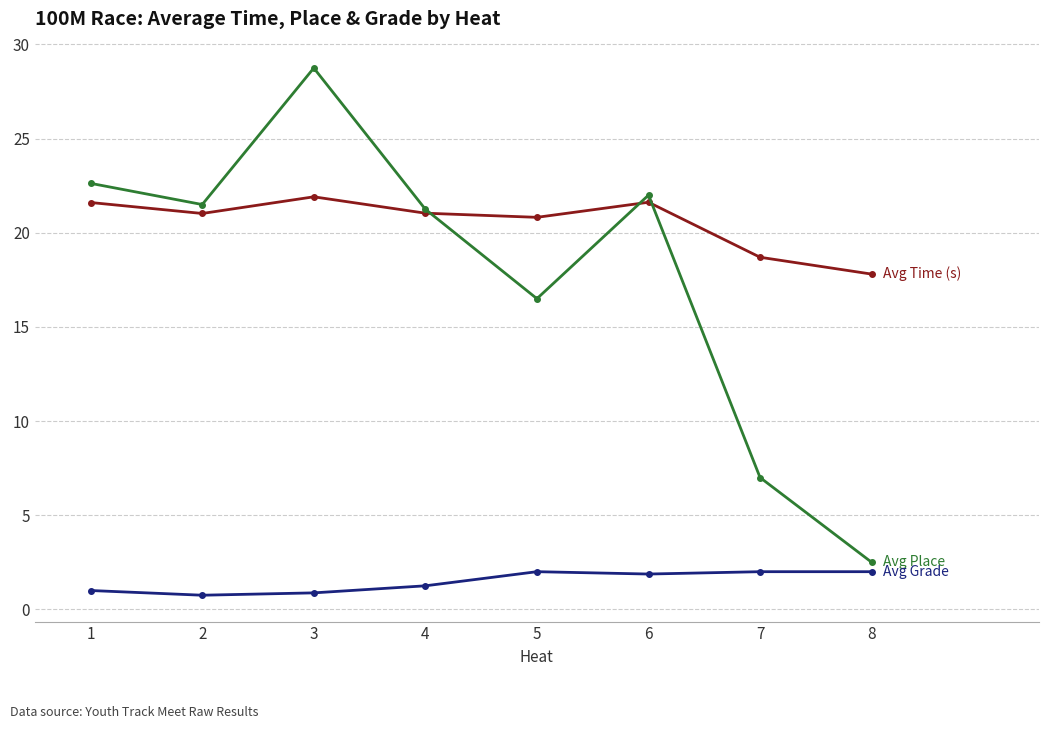

How many distinct data groups are displayed?

3